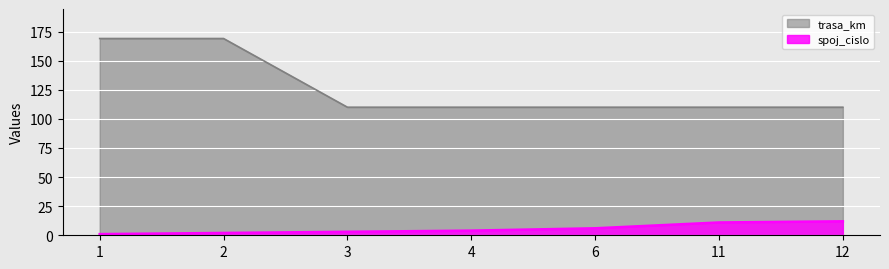

What is the sum of the spoj_cislo values at 3 and 2?

5